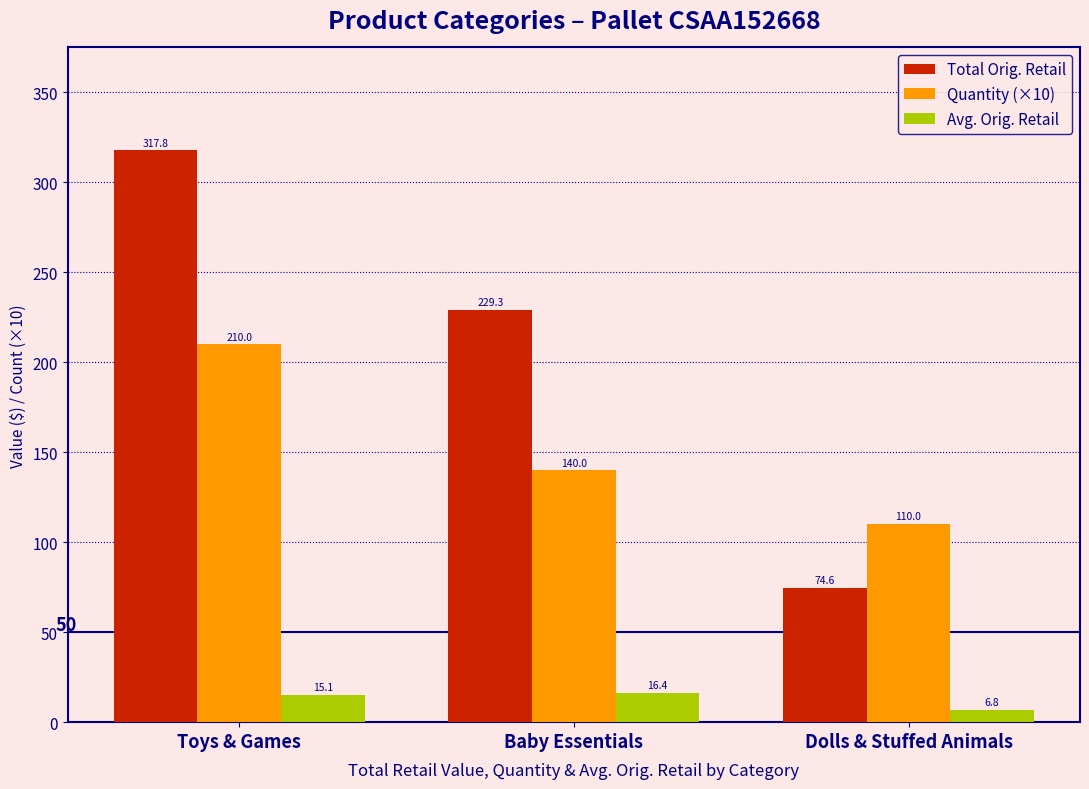

Which label corresponds to the largest value in the chart?

Toys & Games